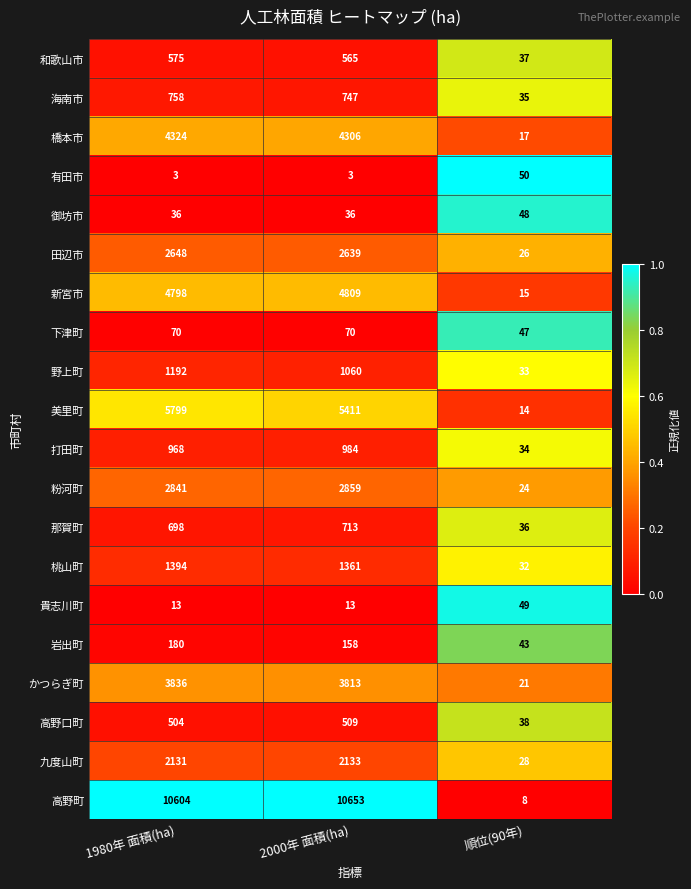

Is it true that 打田町 equals 7 at 順位(90年)?

False